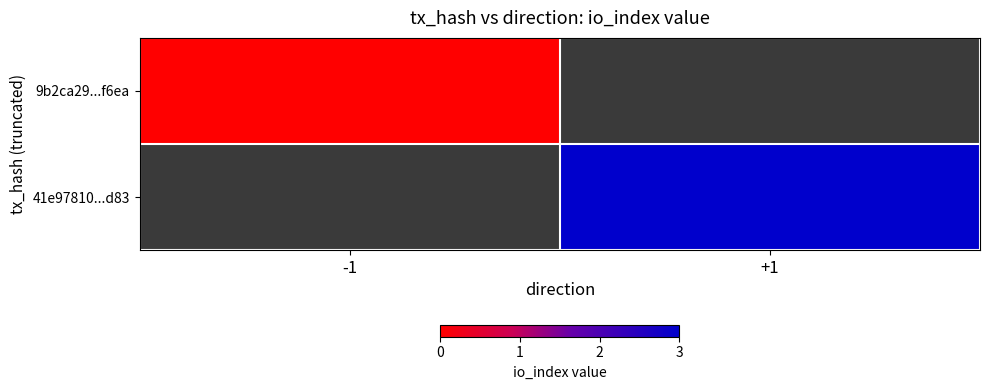

True or false: 41e97810...d83 has a value of 4.8 at +1.

False